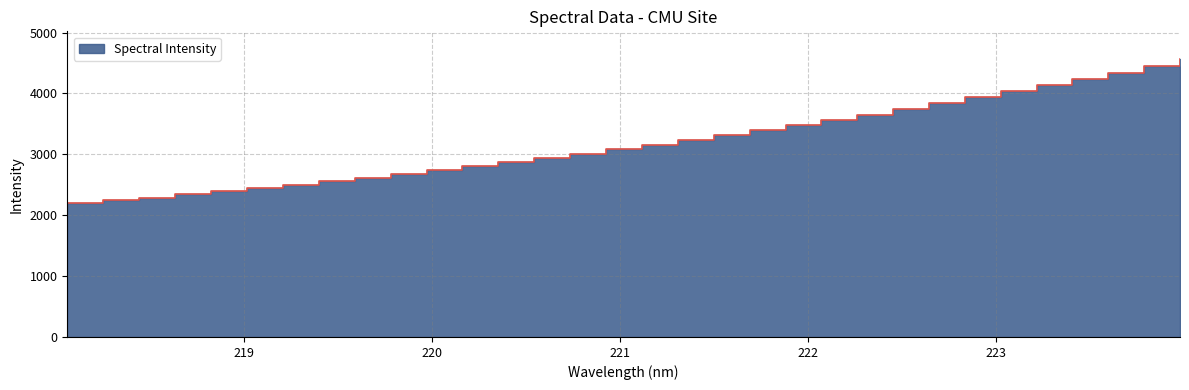

How many values are below 3159?

16